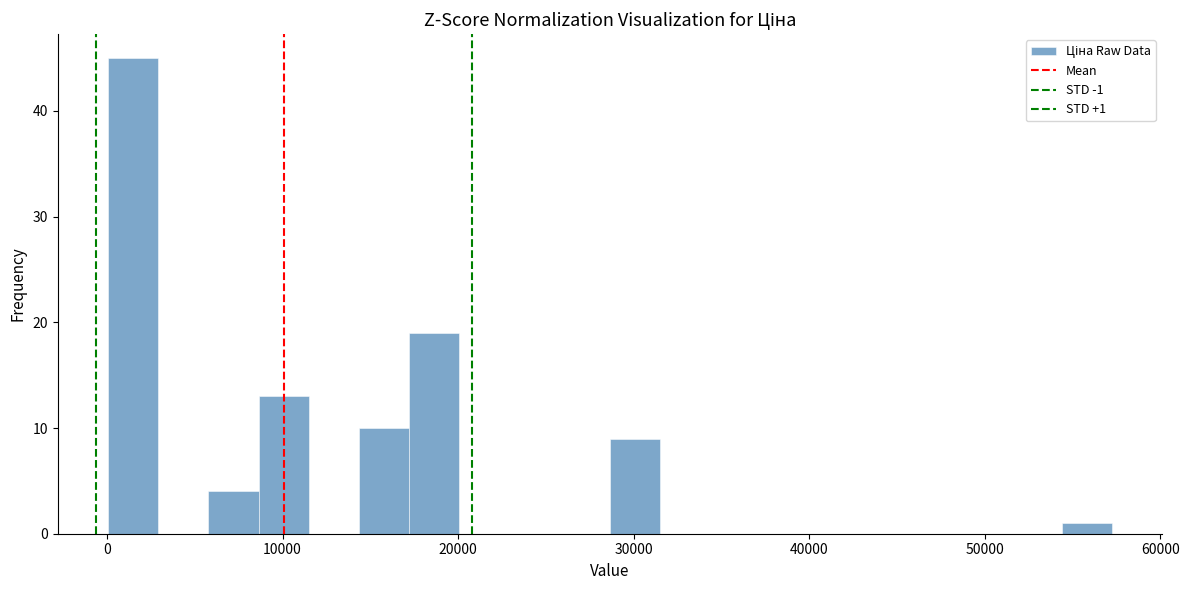

Read against the x-axis, roughly where is the centre of the tallest bar?

1000